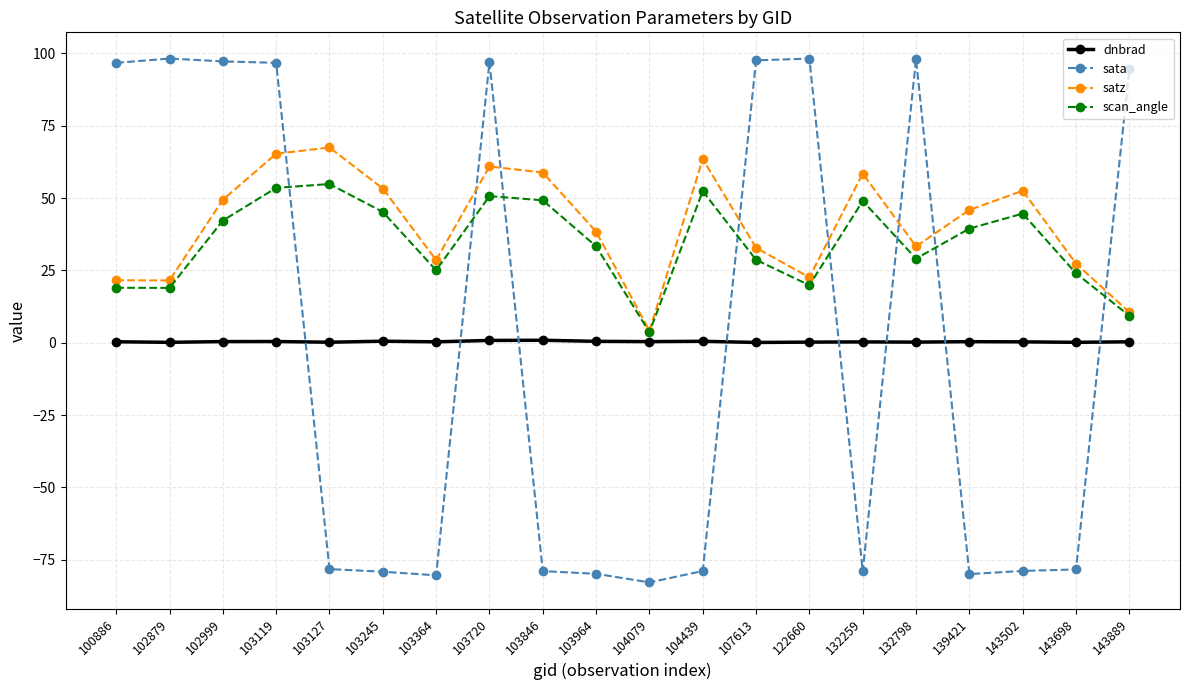

Which series has the largest range (max minus min)?

sata